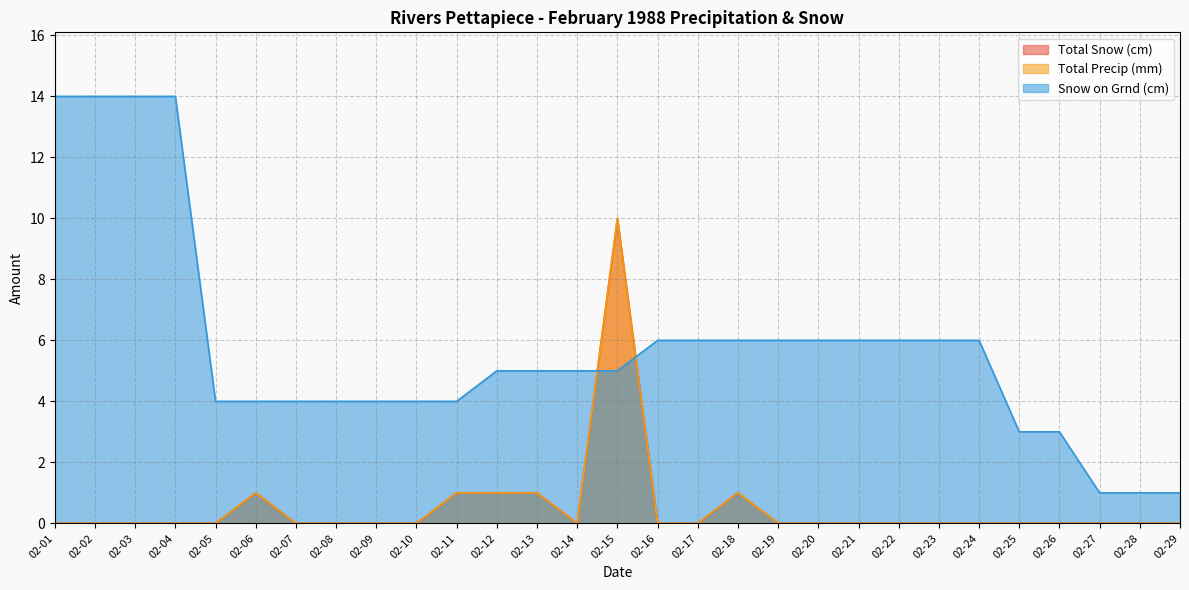

Reading left to right, transcribe all the data shown in this chart.

Total Snow (cm): 02-01=0	02-02=0	02-03=0	02-04=0	02-05=0	02-06=1	02-07=0	02-08=0	02-09=0	02-10=0	02-11=1	02-12=1	02-13=1	02-14=0	02-15=10	02-16=0	02-17=0	02-18=1	02-19=0	02-20=0	02-21=0	02-22=0	02-23=0	02-24=0	02-25=0	02-26=0	02-27=0	02-28=0	02-29=0
Total Precip (mm): 02-01=0	02-02=0	02-03=0	02-04=0	02-05=0	02-06=1	02-07=0	02-08=0	02-09=0	02-10=0	02-11=1	02-12=1	02-13=1	02-14=0	02-15=10	02-16=0	02-17=0	02-18=1	02-19=0	02-20=0	02-21=0	02-22=0	02-23=0	02-24=0	02-25=0	02-26=0	02-27=0	02-28=0	02-29=0
Snow on Grnd (cm): 02-01=14	02-02=14	02-03=14	02-04=14	02-05=4	02-06=4	02-07=4	02-08=4	02-09=4	02-10=4	02-11=4	02-12=5	02-13=5	02-14=5	02-15=5	02-16=6	02-17=6	02-18=6	02-19=6	02-20=6	02-21=6	02-22=6	02-23=6	02-24=6	02-25=3	02-26=3	02-27=1	02-28=1	02-29=1